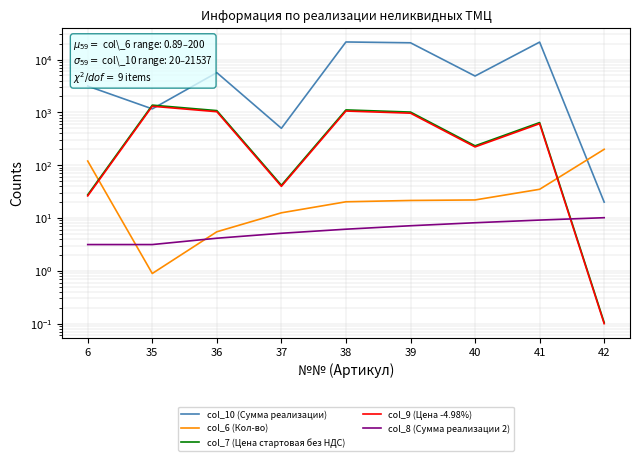

True or false: col_7 (Цена стартовая без НДС) has more than 0 points higher than both neighbors.

True